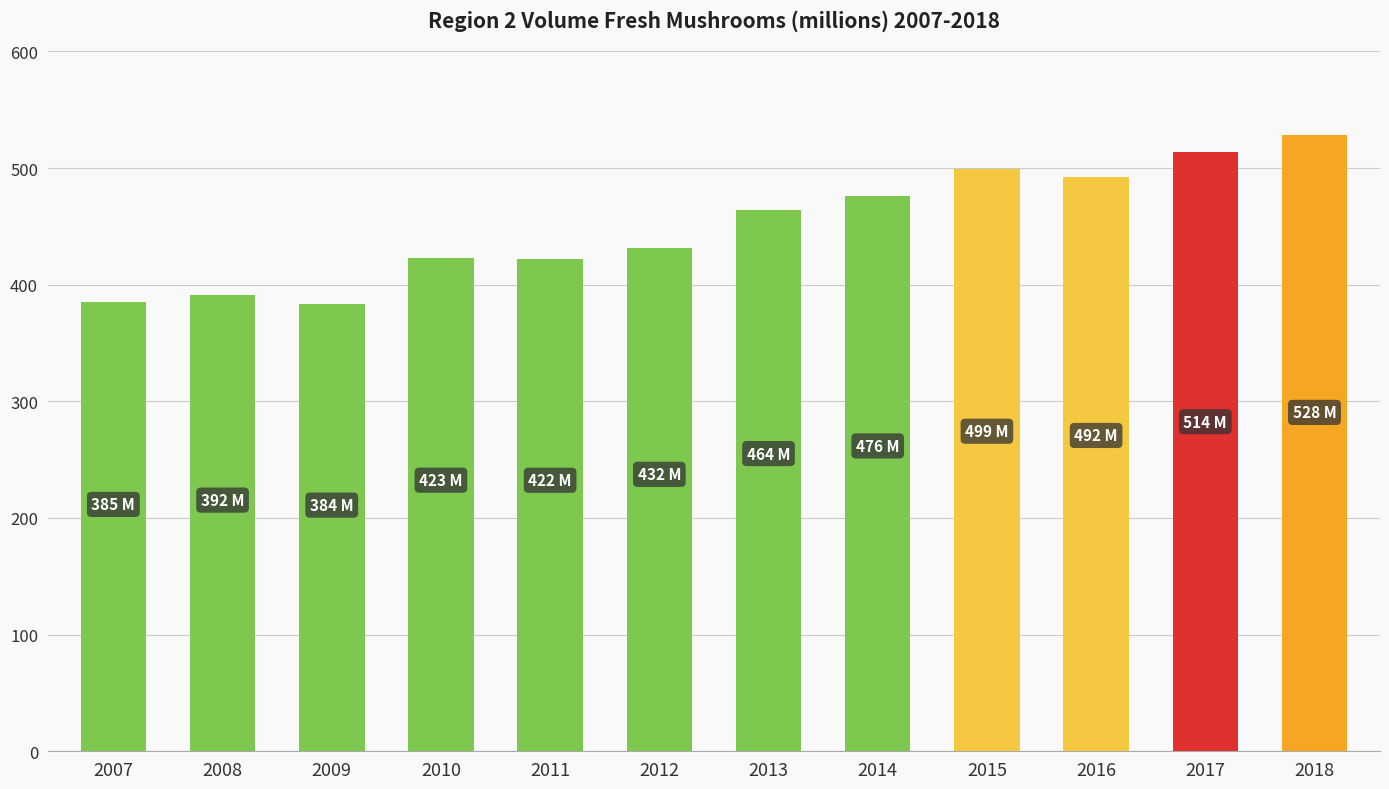

What is the change in value from 2007 to 2011?

+37.7